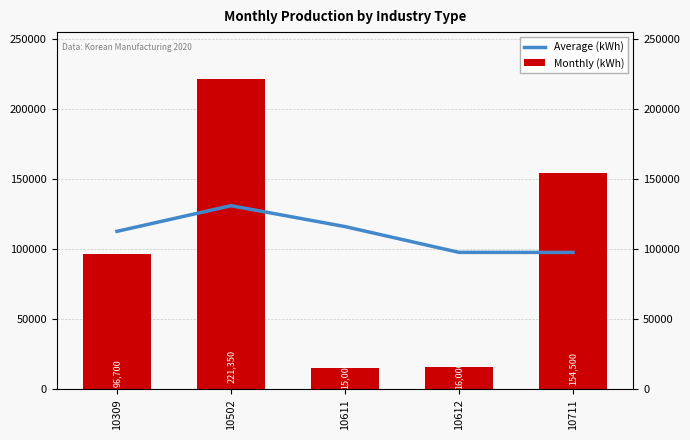

What is the value of the Monthly (kWh) bar at the 2nd from the left?

221350.0